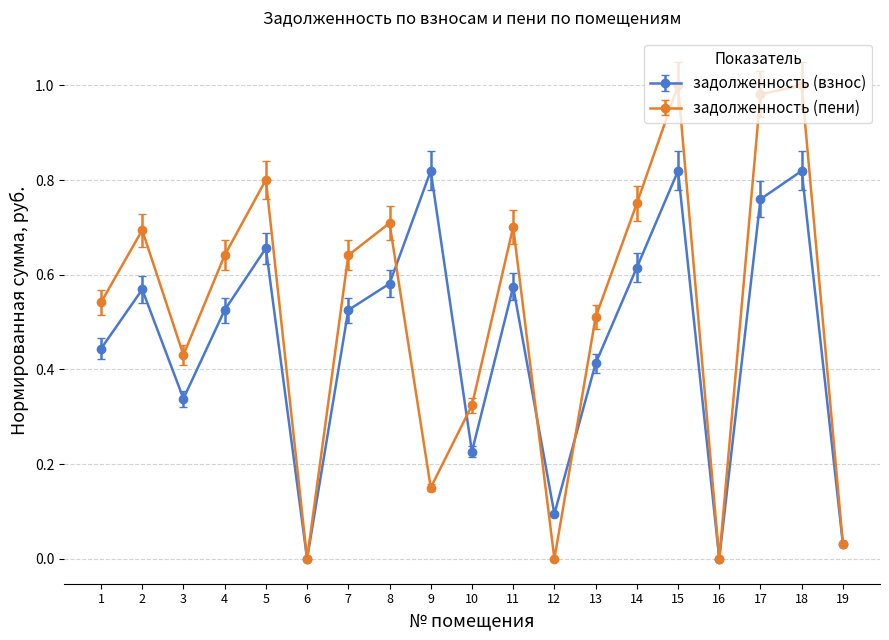

Rank the series by their maximum value, from highest to lowest.

задолженность (пени), задолженность (взнос)